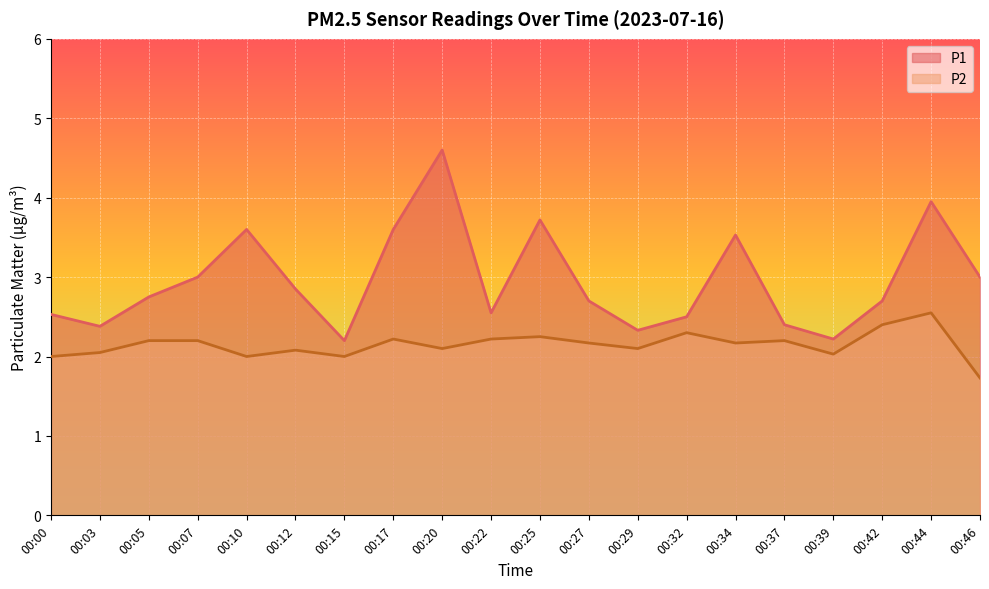

At 00:05, list the series in order from smallest to largest.

P2, P1